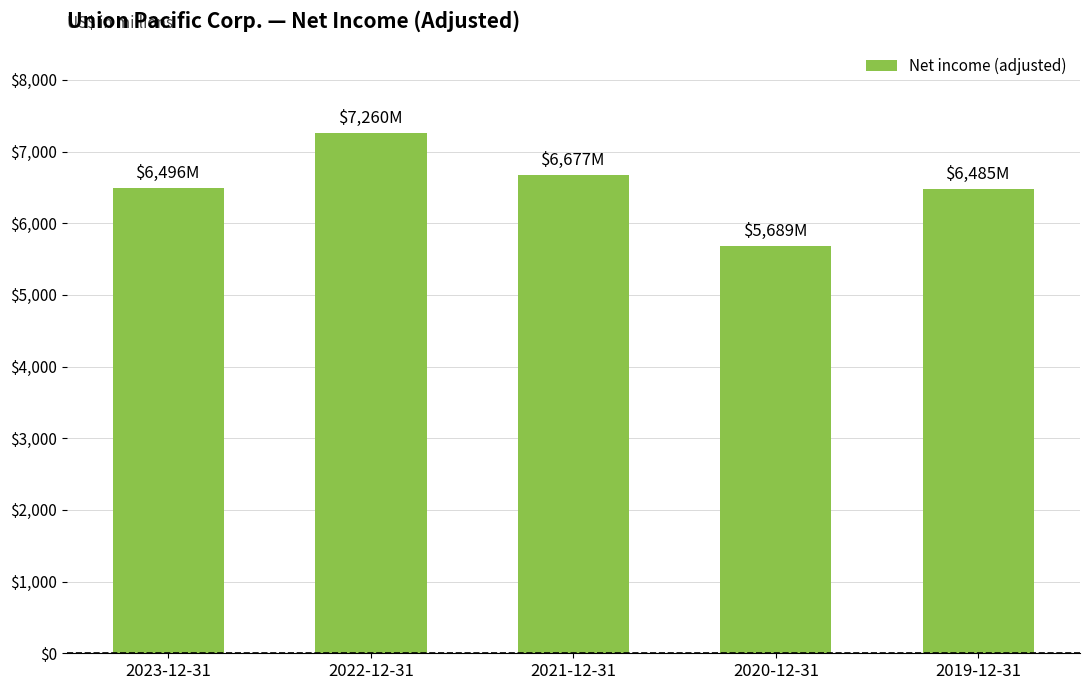

Approximately how many times larger is the value at 2019-12-31 compared to 2021-12-31?

1.0